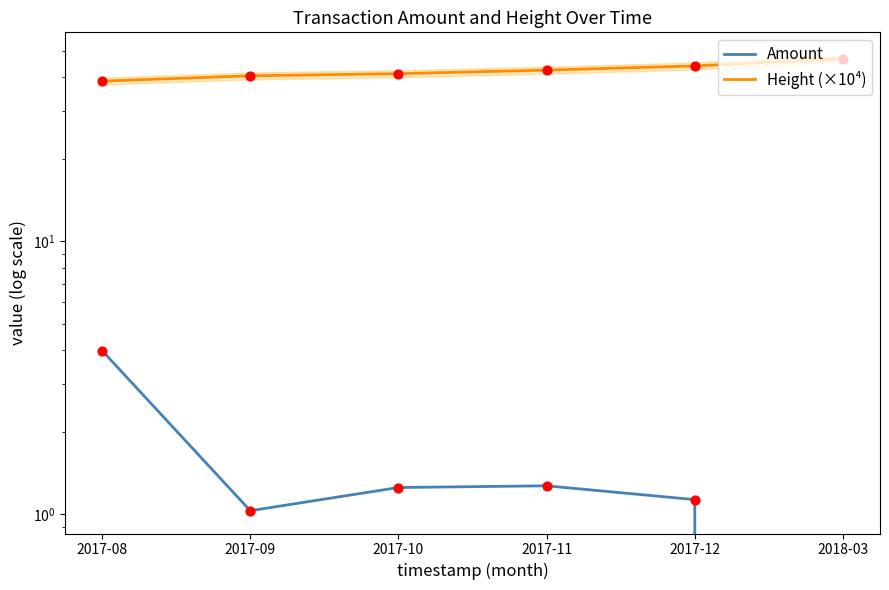

What is the total value across all series at 2017-08?

42.7